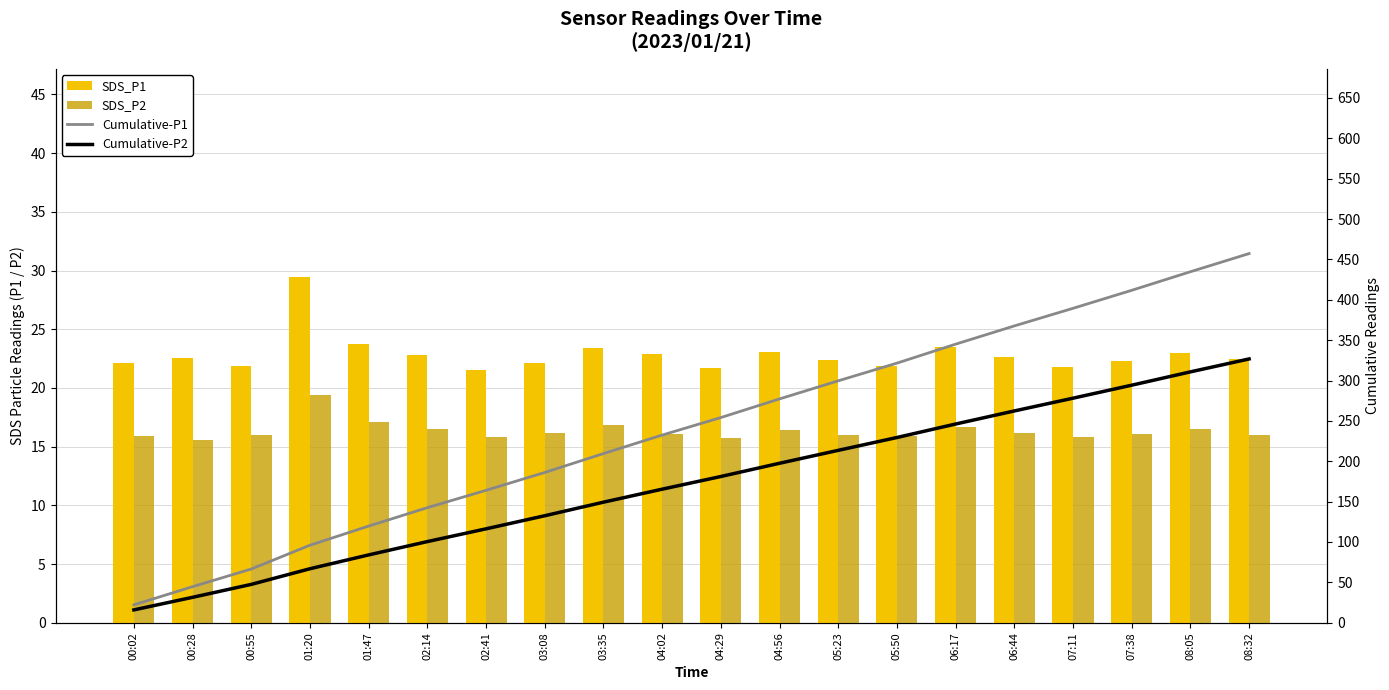

What is the average value of the Cumulative-P1 series?

242.1